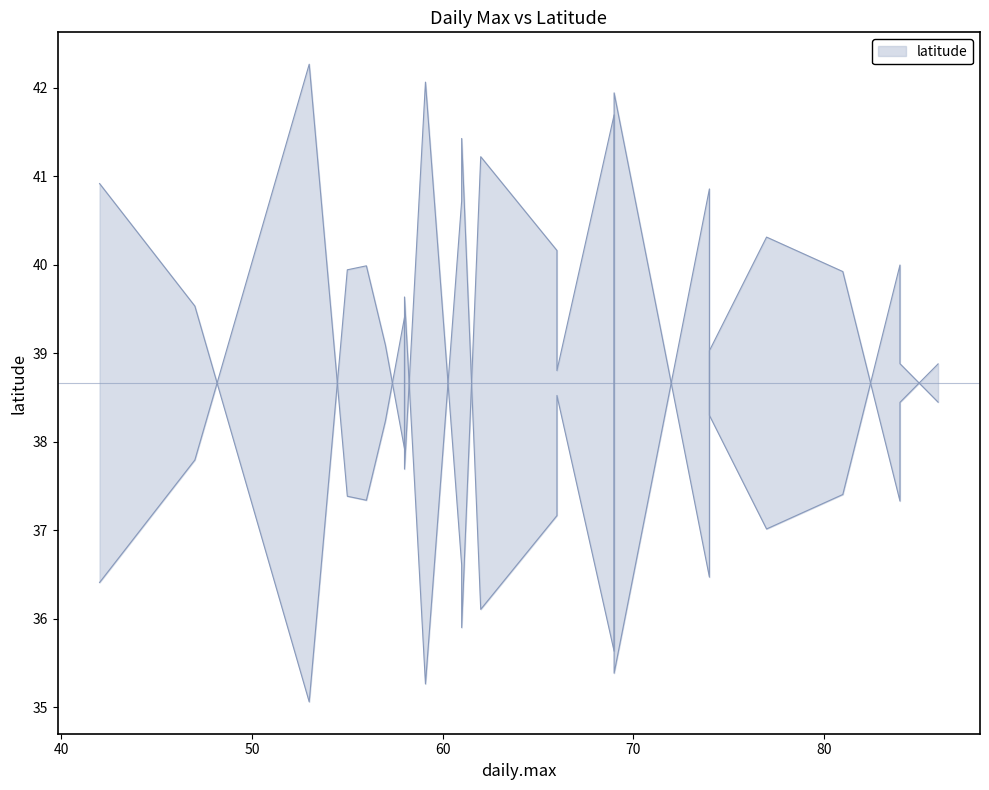

Does the chart have visible grid lines?

No